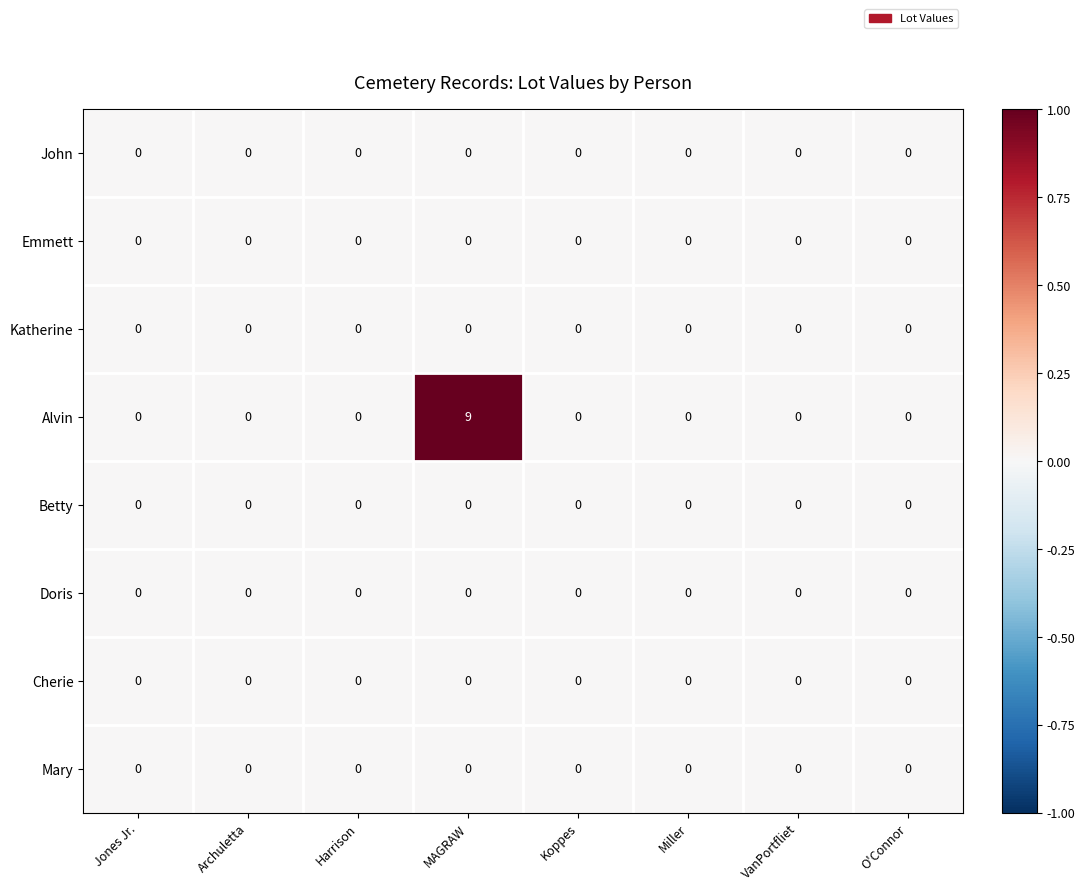

The Betty series shows 0 at Miller. True or false?

True